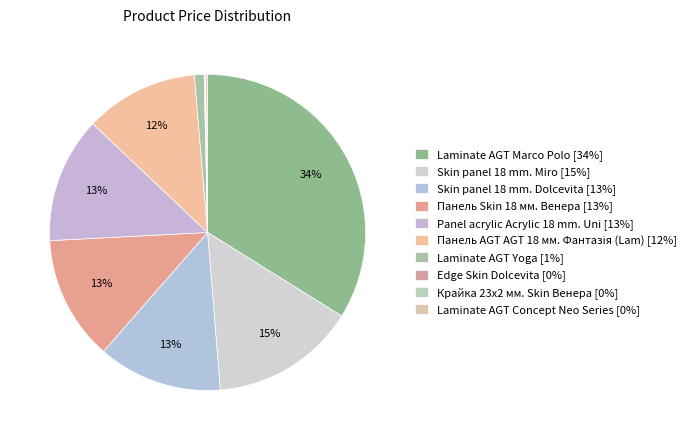

How many slices are in this pie chart?

10